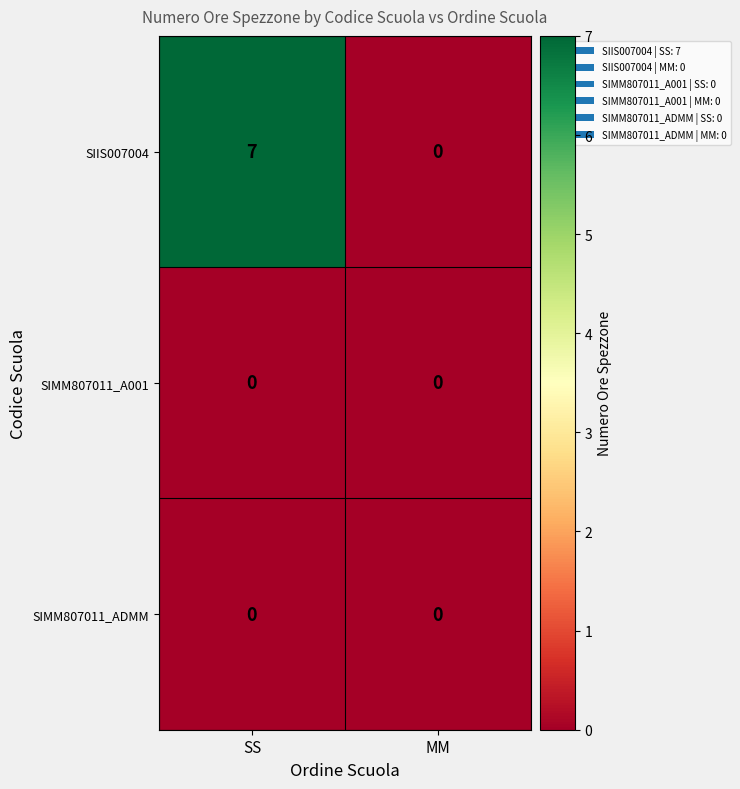

Reading left to right, extract all data points from this chart.

SIIS007004: SS=7	MM=0
SIMM807011_A001: SS=0	MM=0
SIMM807011_ADMM: SS=0	MM=0